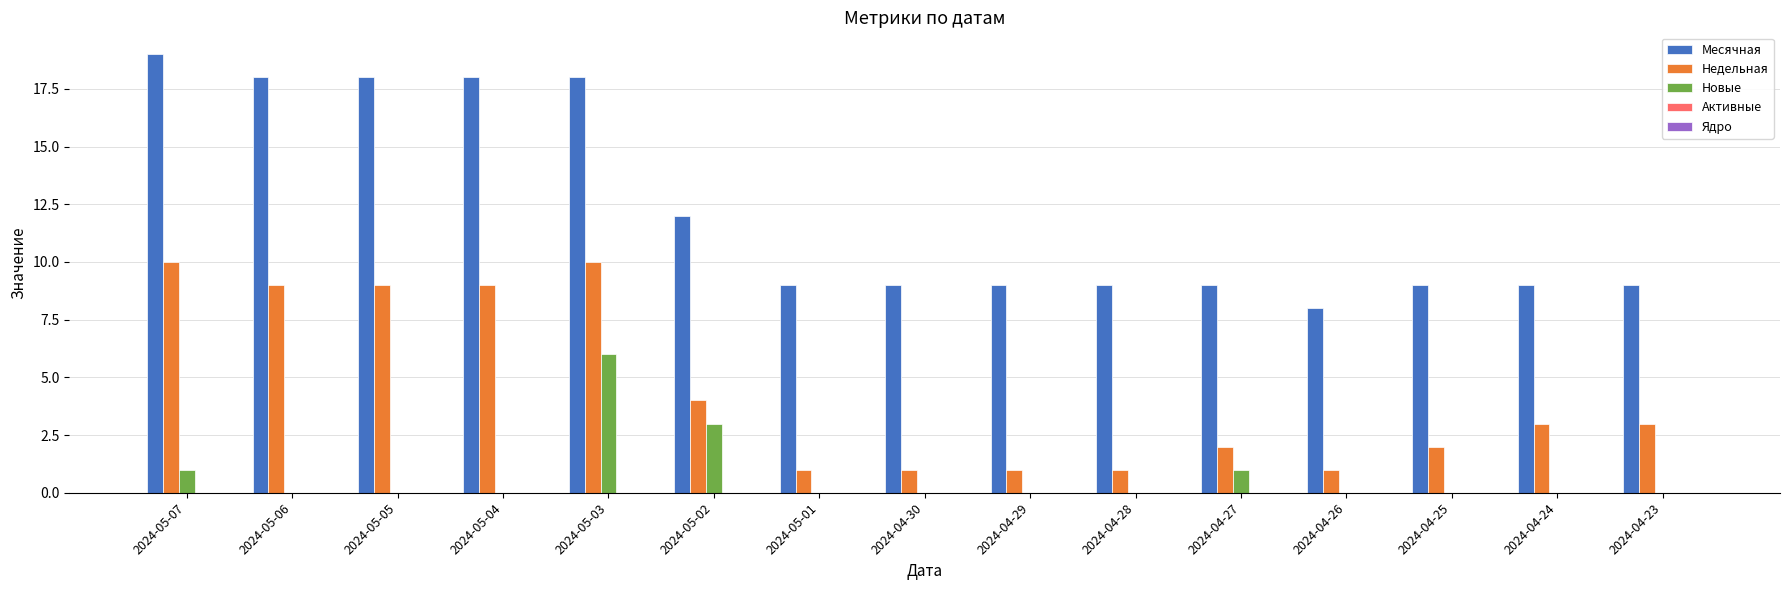

True or false: Новые has a value of 4 at 2024-05-04.

False